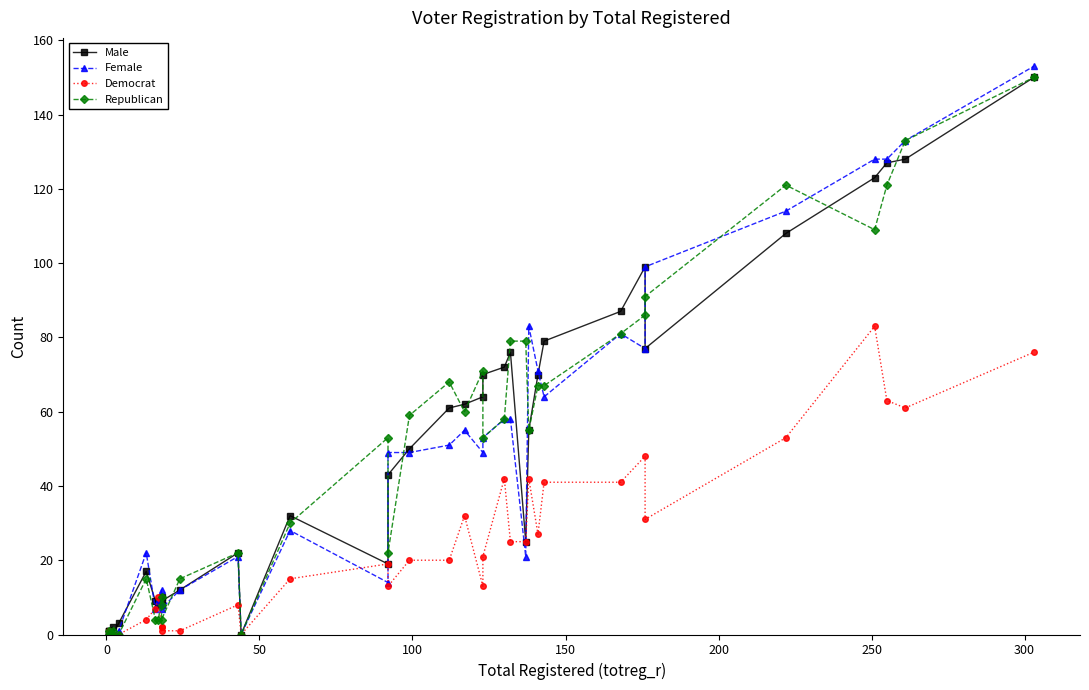

How many values in the Republican series exceed 53?

18